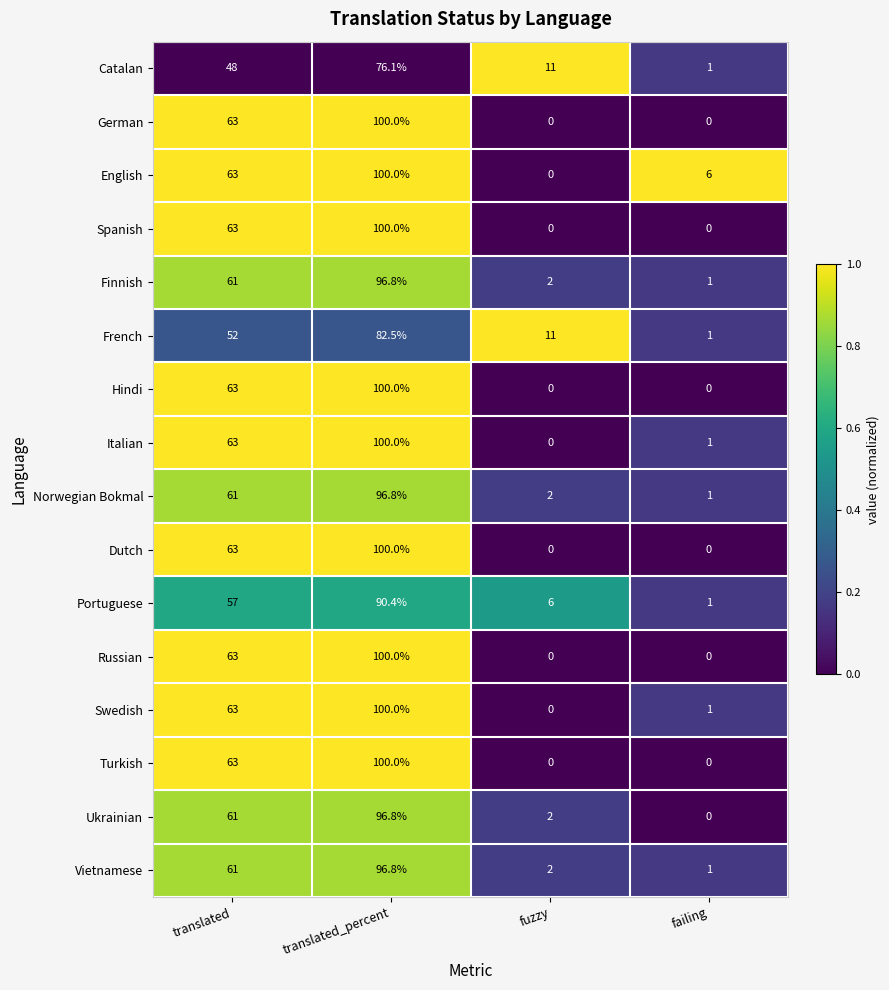

How many categories are shown in the chart?

4